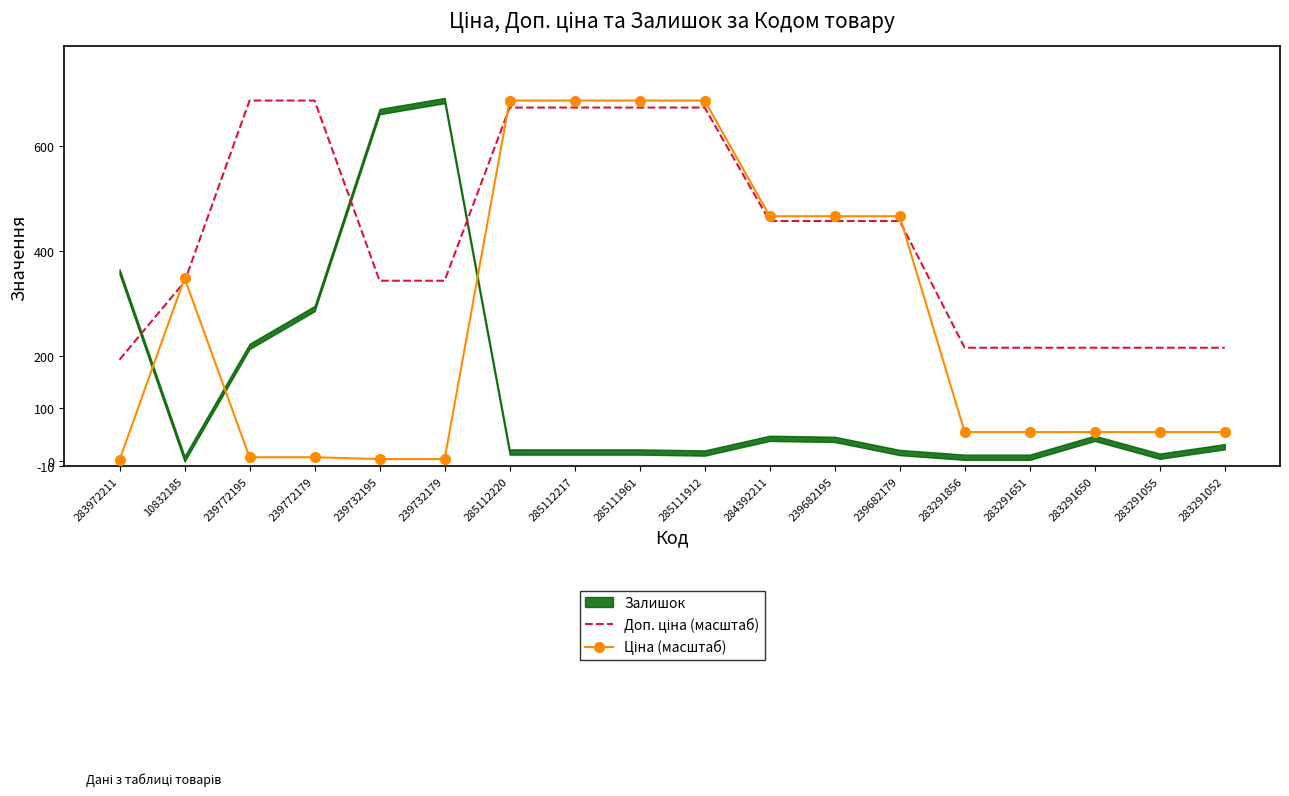

Rank the categories by Ціна (масштаб) value from highest to lowest.

285112220, 285112217, 285111961, 285111912, 284392211, 239682195, 239682179, 10832185, 283291856, 283291651, 283291650, 283291055, 283291052, 239772195, 239772179, 239732195, 239732179, 283972211